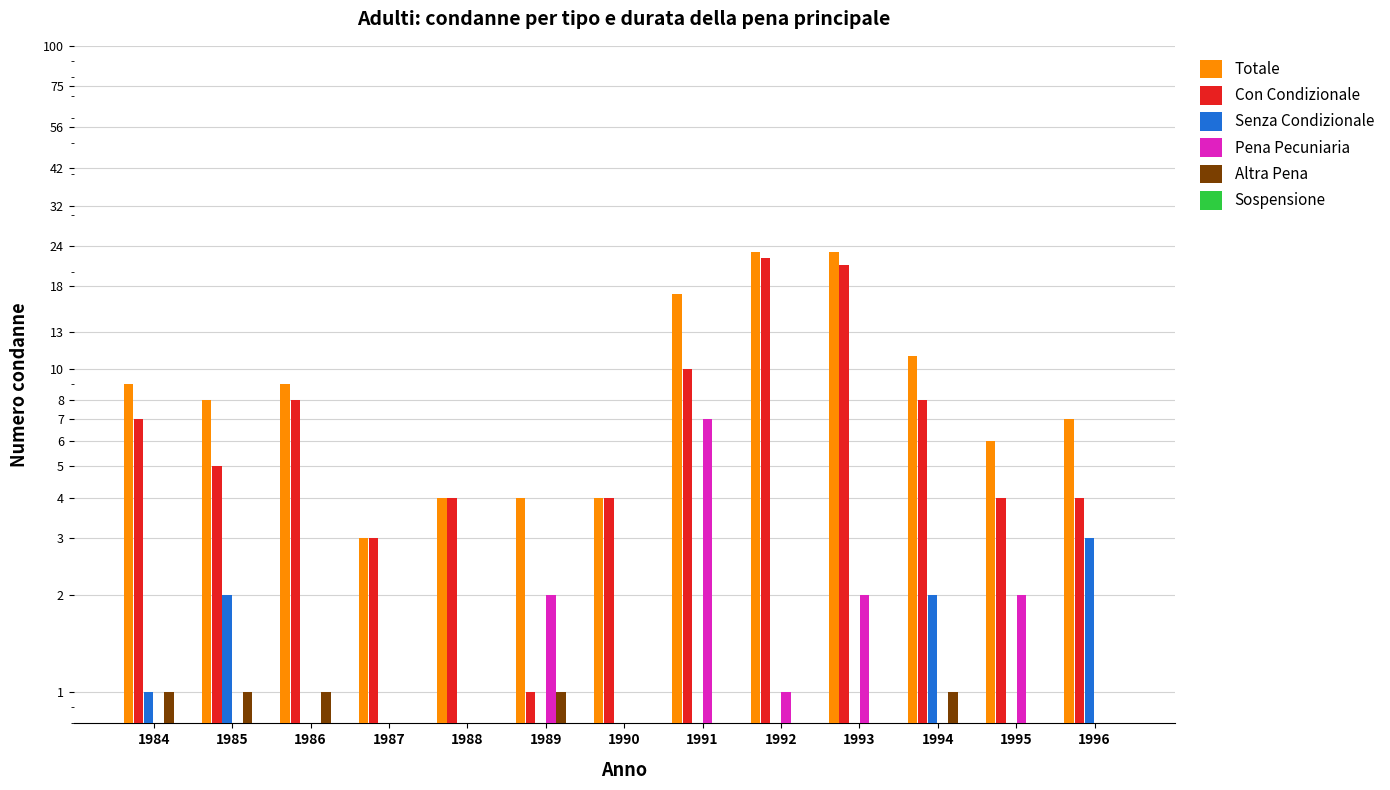

At which label does Altra Pena reach its peak?

1984